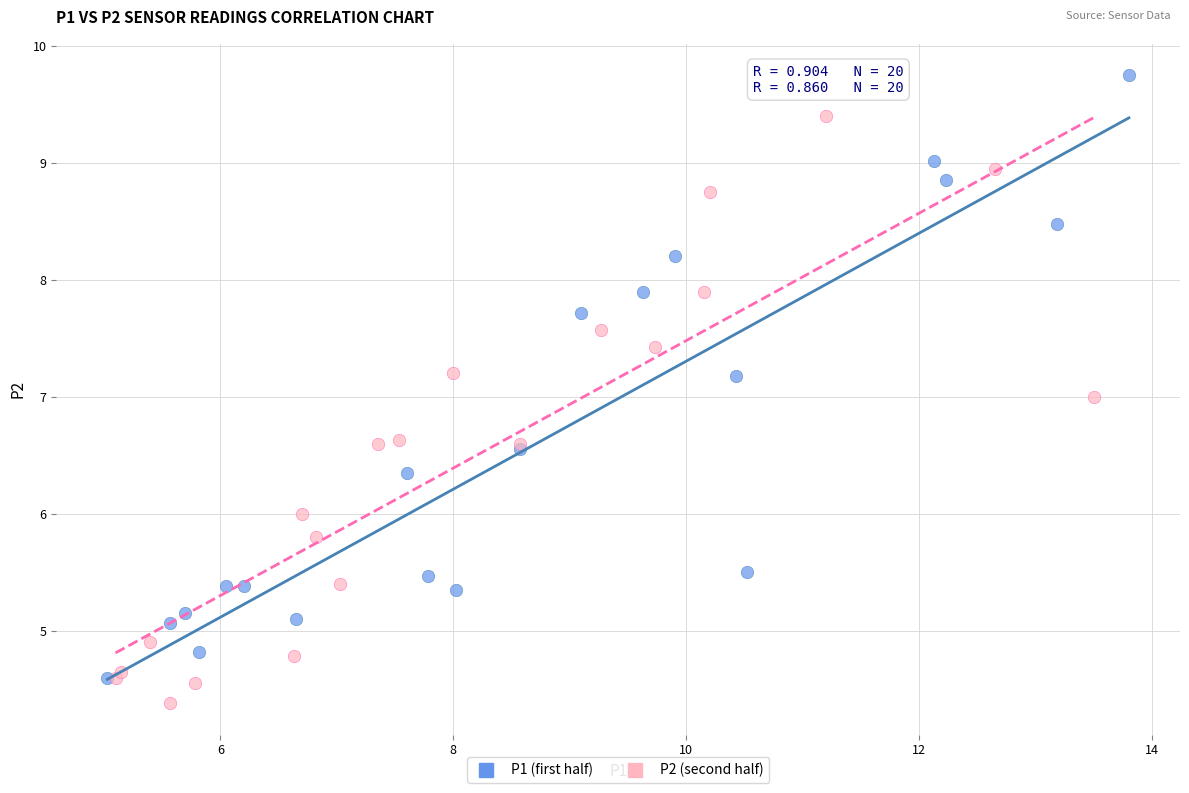

Which series reaches the maximum Y coordinate?

P1 (first half)